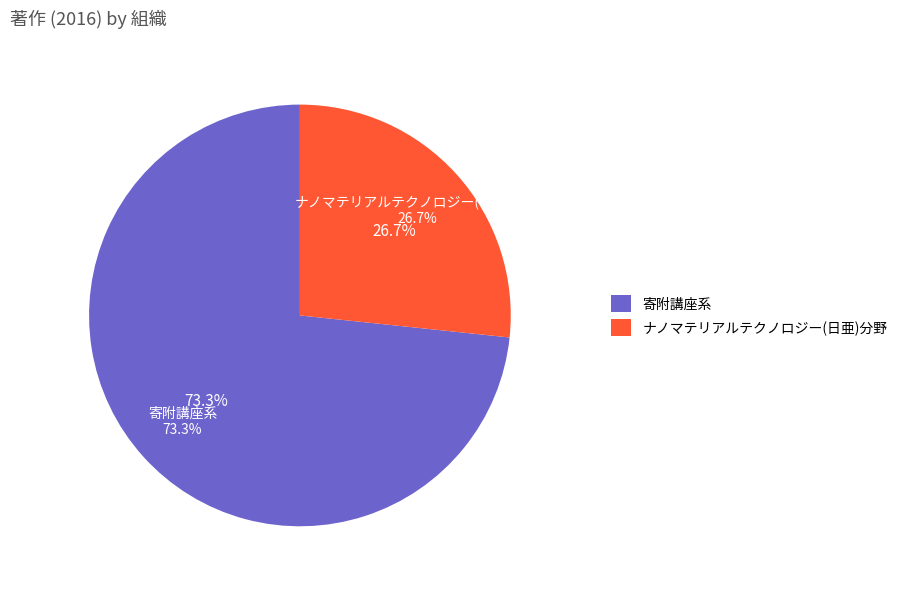

Count the number of slices in the pie.

2